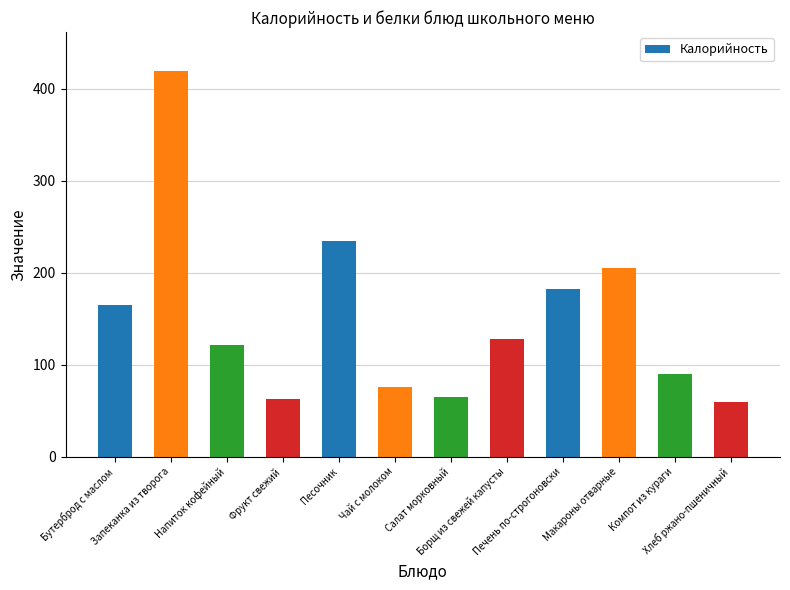

What is the change in value from Салат морковный to Хлеб ржано-пшеничный?

-5.8